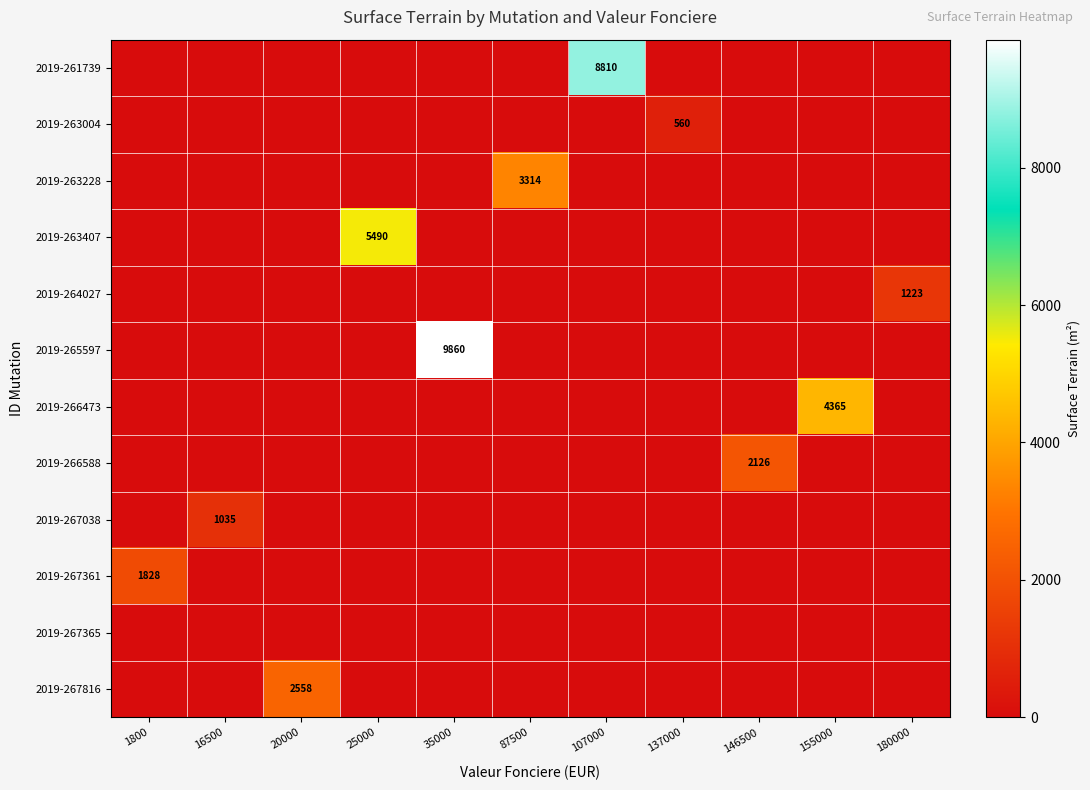

Which series changed the most between 25000 and 87500?

2019-263407